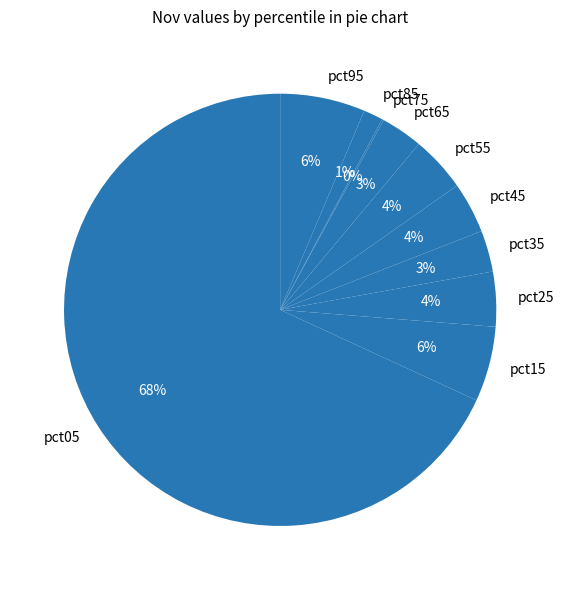

Is pct55 the majority of the pie?

No